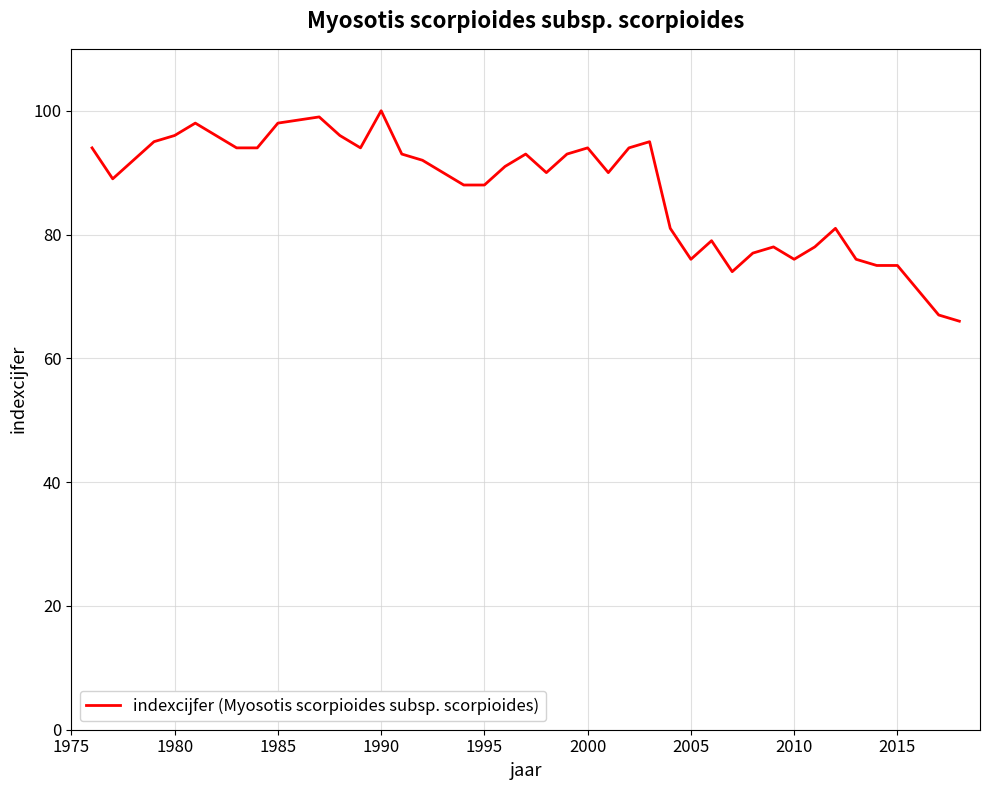

How many lines are shown in the chart?

1